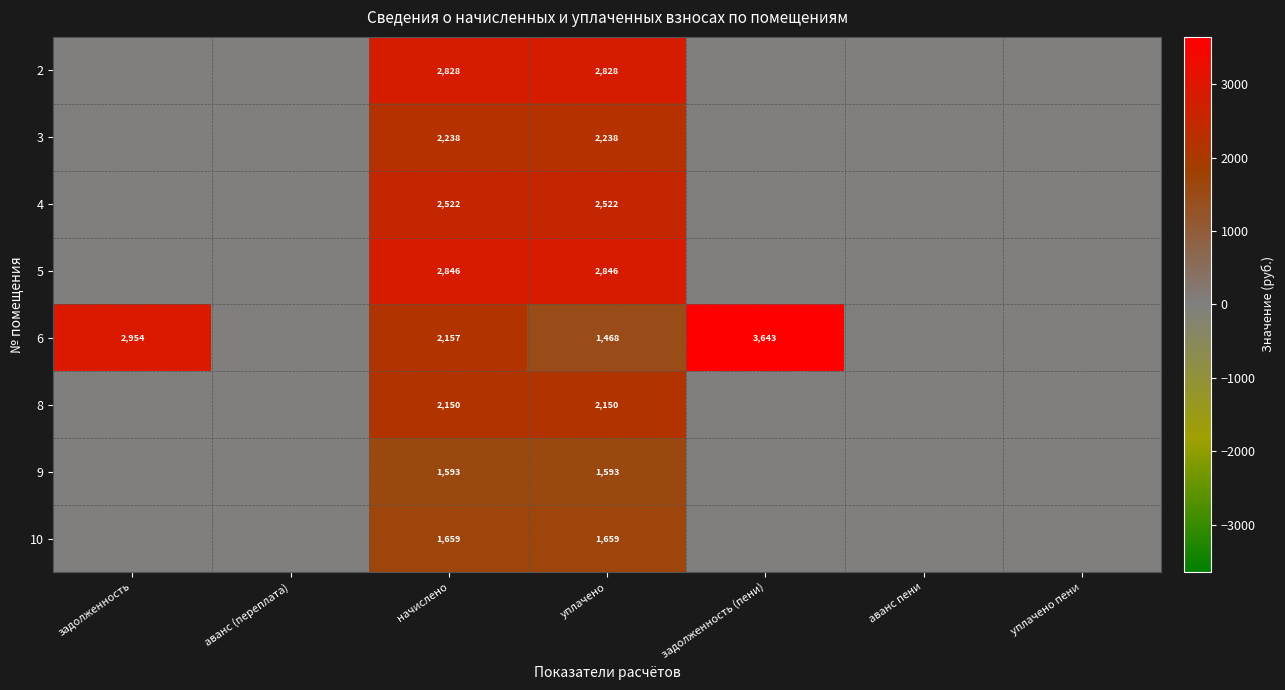

The value of 10 at уплачено is 1093. True or false?

False